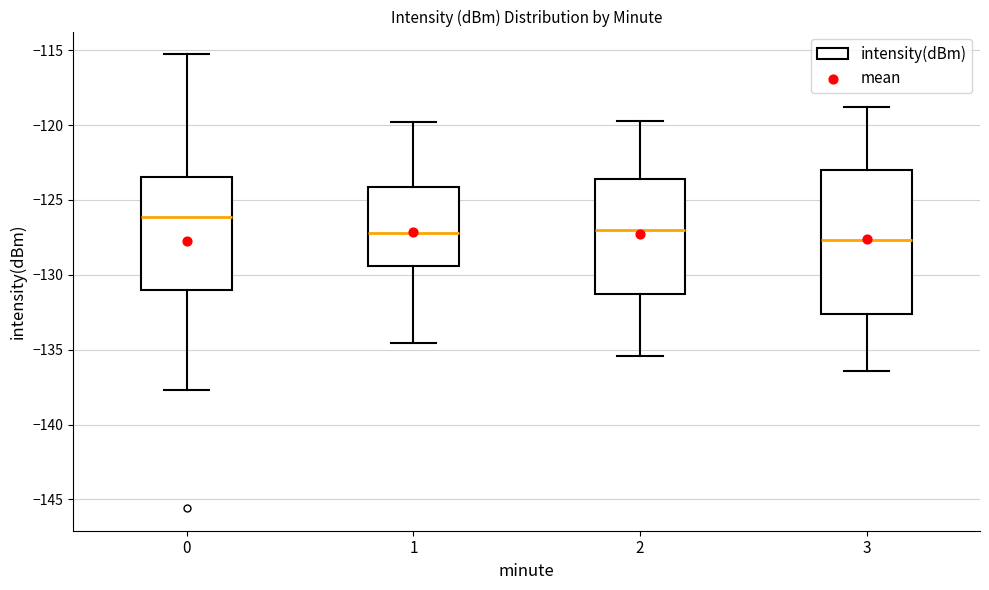

Which box's median line is the highest?

0